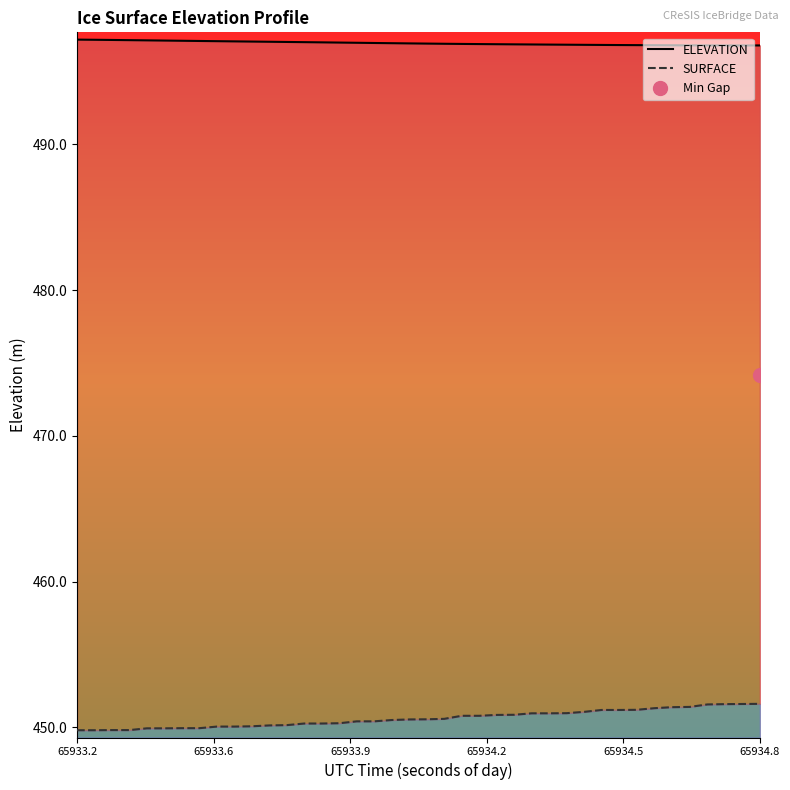

True or false: SURFACE has a value of 449.8 at 65933.2.

True